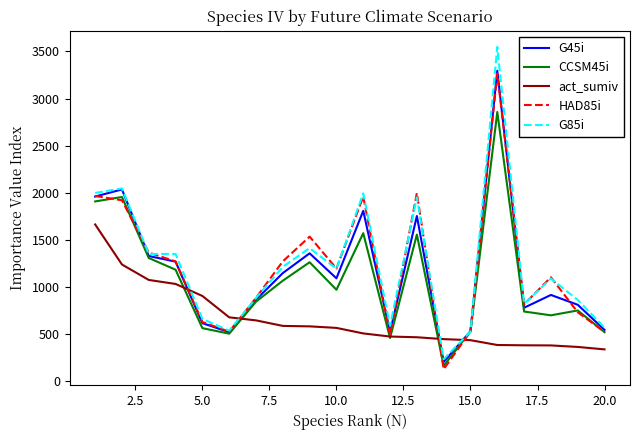

Which series has the widest spread of values?

G85i